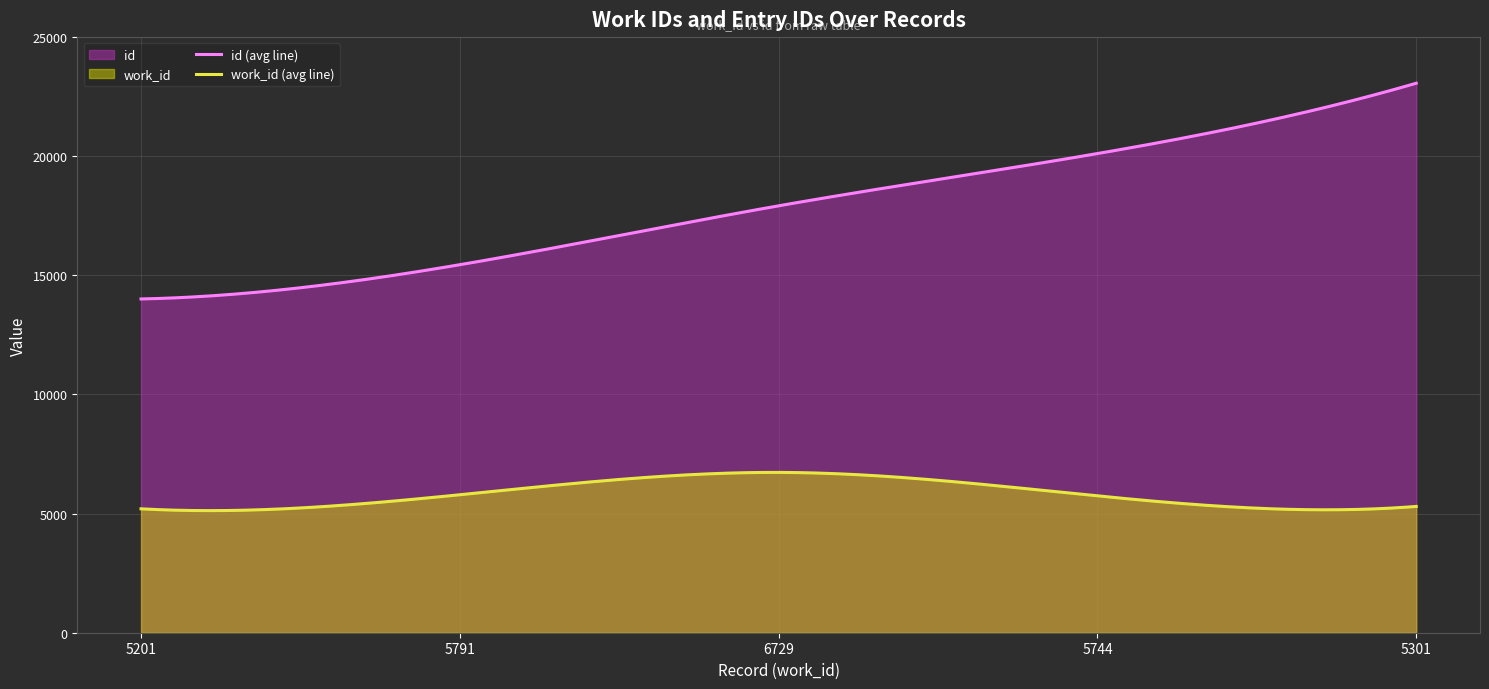

List the series in order of their peak value, lowest first.

work_id (avg line), id (avg line)